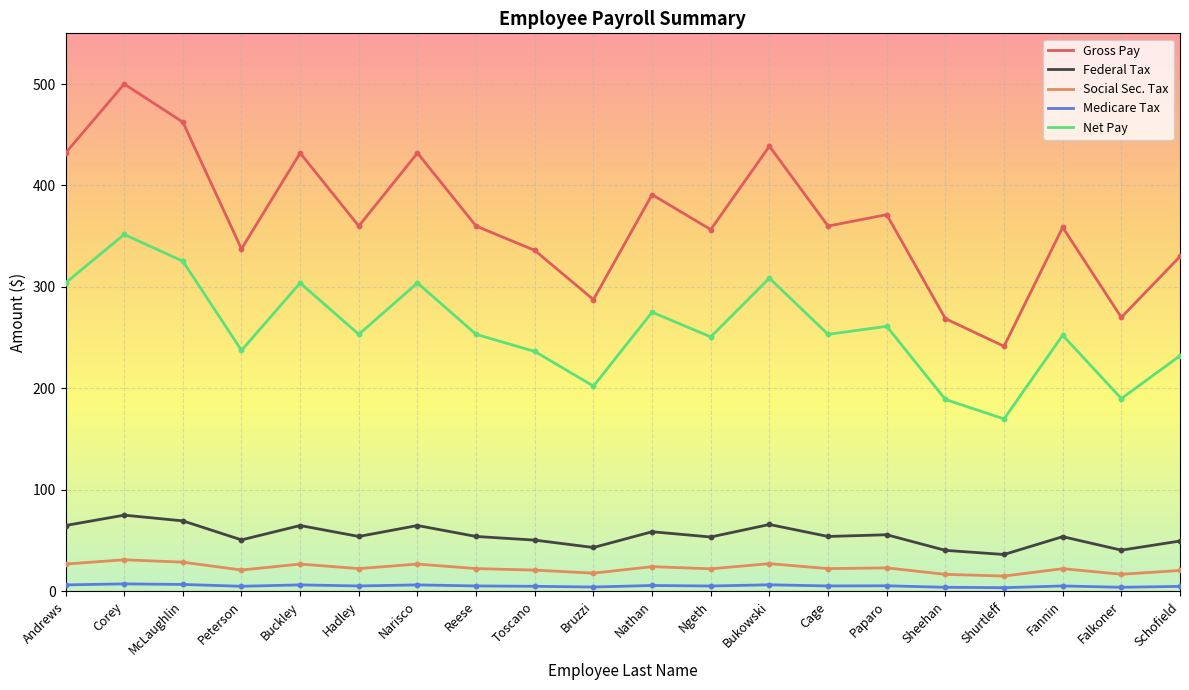

Which series changed the most between Buckley and Fannin?

Gross Pay